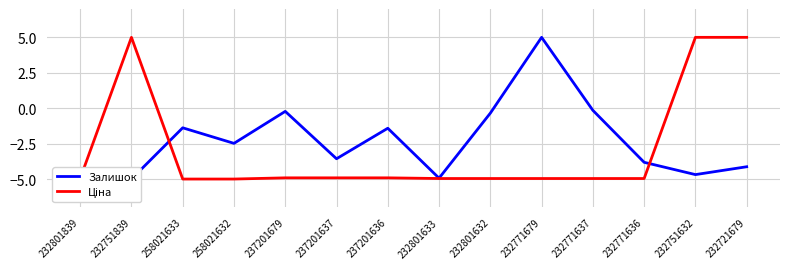

Is it true that Ціна equals -7.3 at 237201637?

False